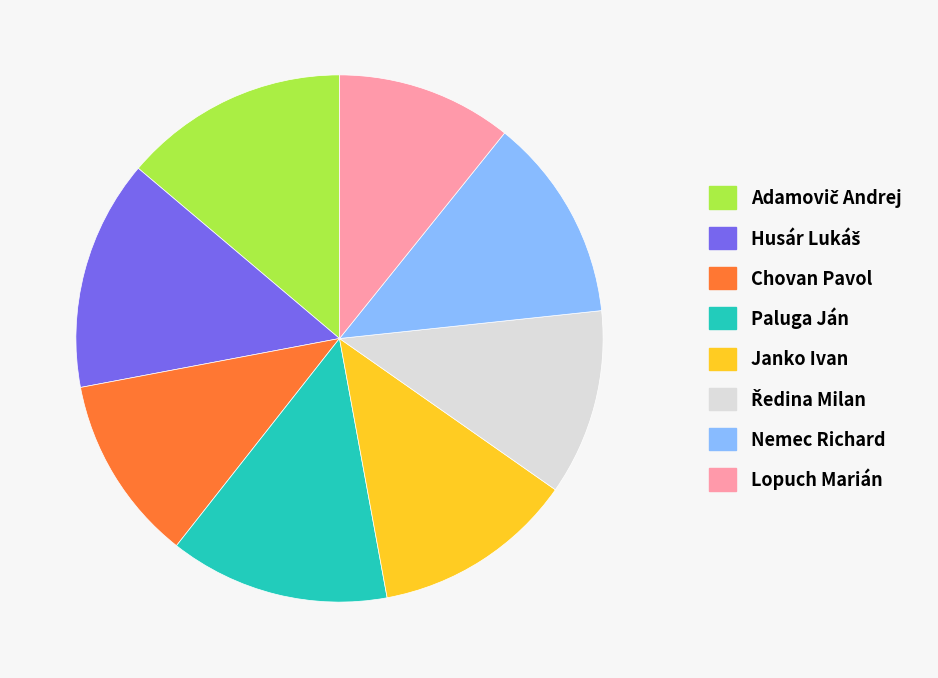

Which slice is the smallest?

Lopuch Marián